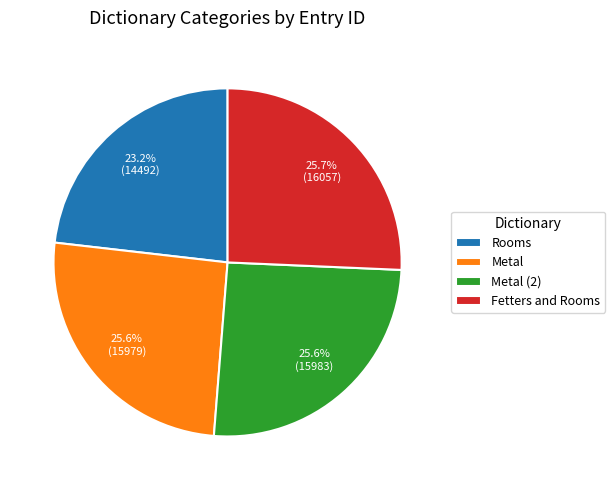

Is there a majority slice in this chart?

No